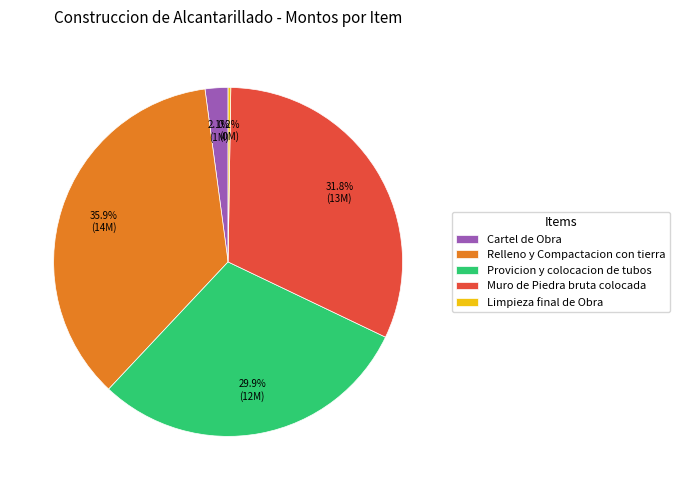

Which slice is the largest?

Relleno y Compactacion con tierra